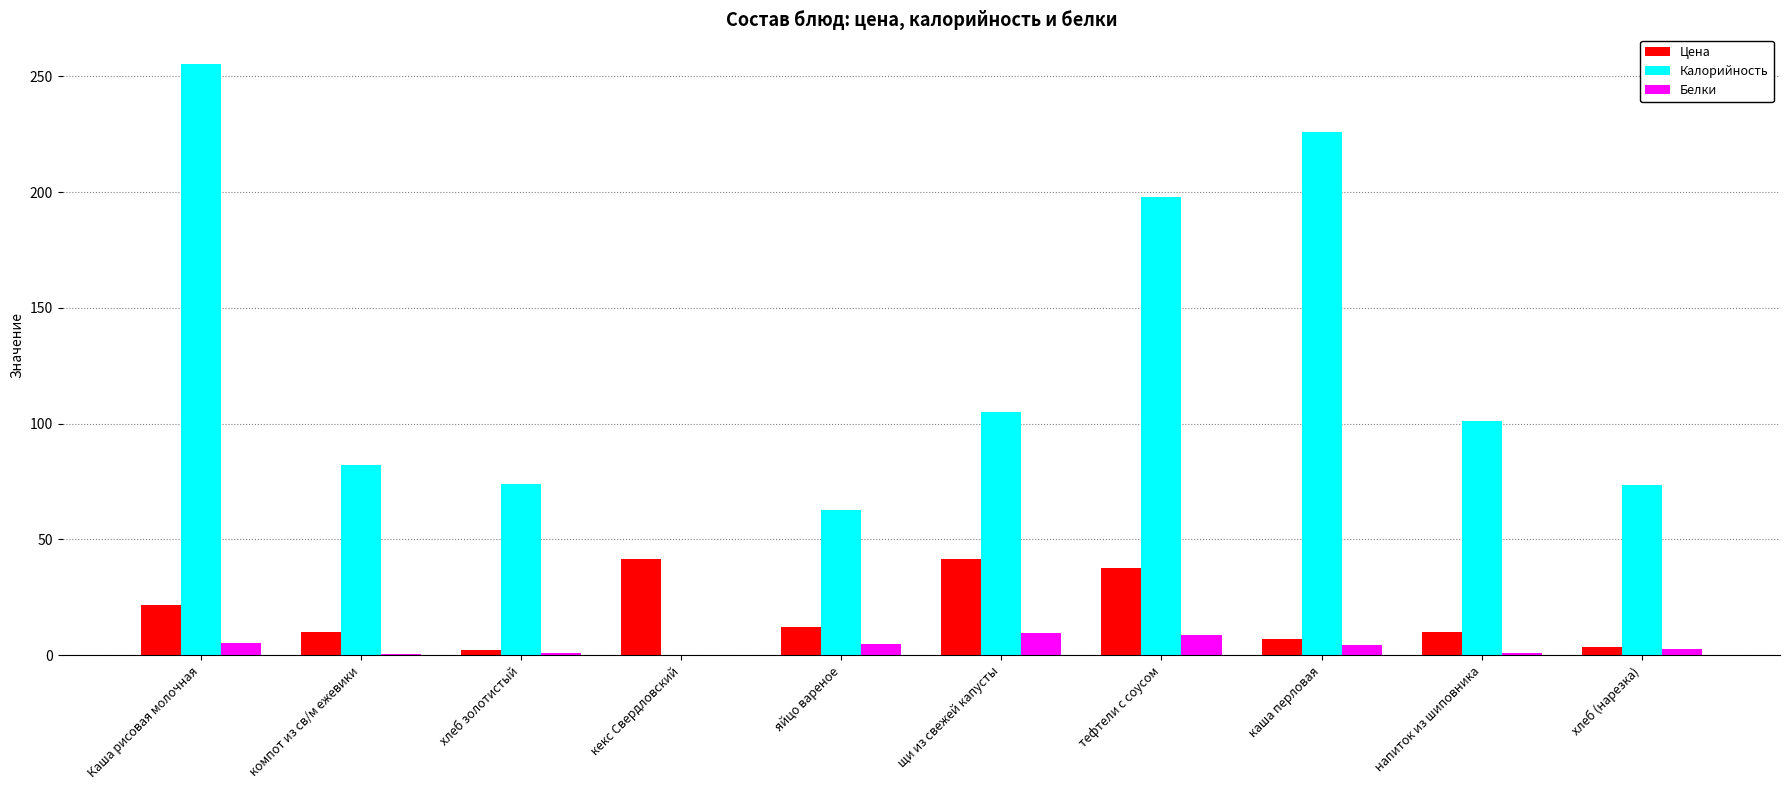

What is the sum of the Белки values at Каша рисовая молочная and хлеб золотистый?

6.0